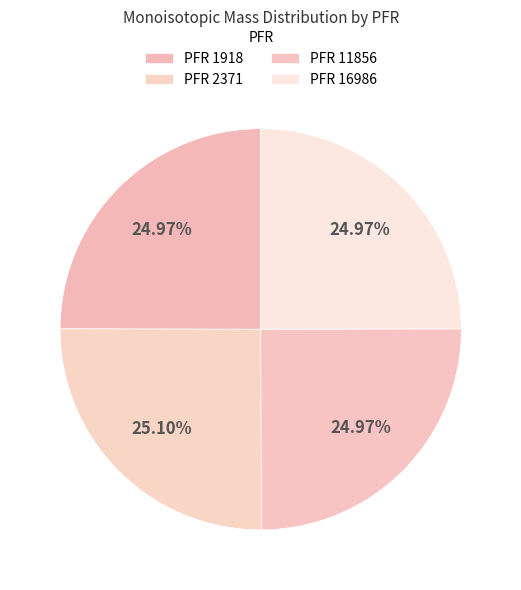

Count the number of slices in the pie.

4